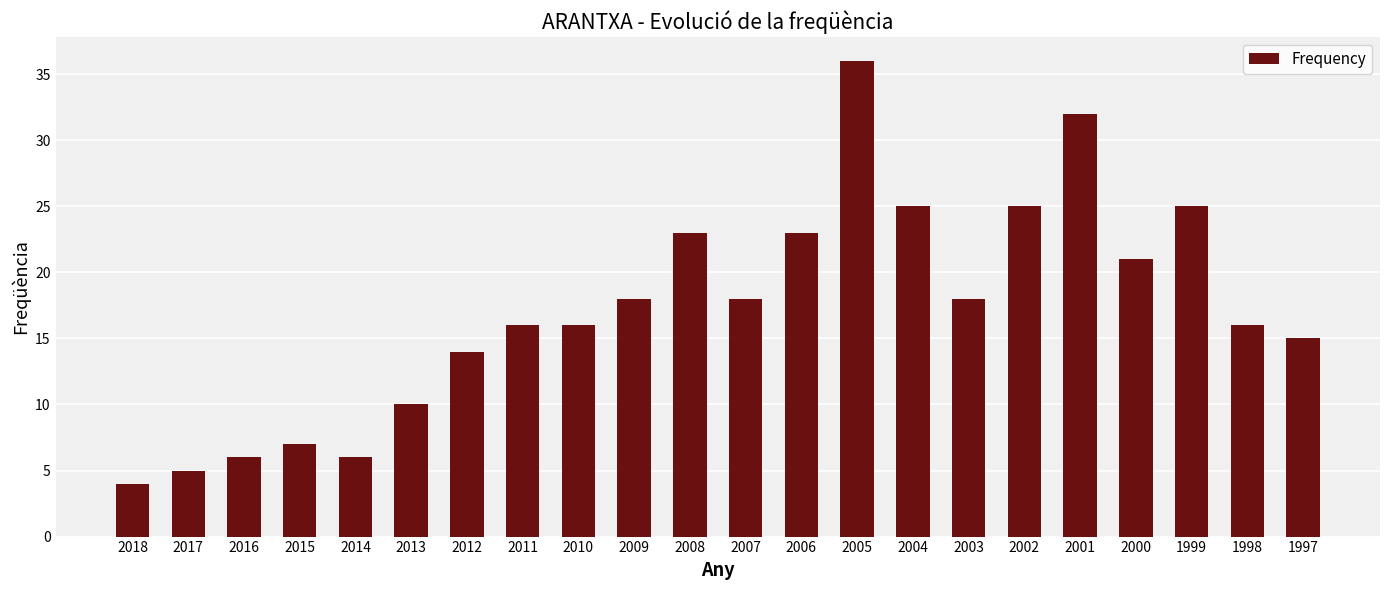

Reading left to right, what are all the values shown in this chart?

4	5	6	7	6	10	14	16	16	18	23	18	23	36	25	18	25	32	21	25	16	15